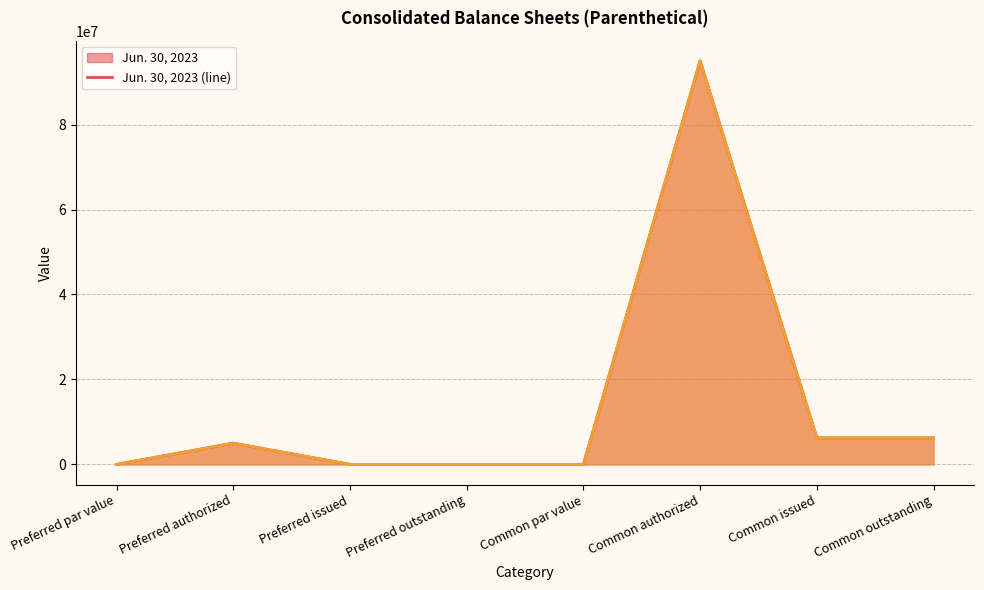

What is the greatest value displayed?

95000000